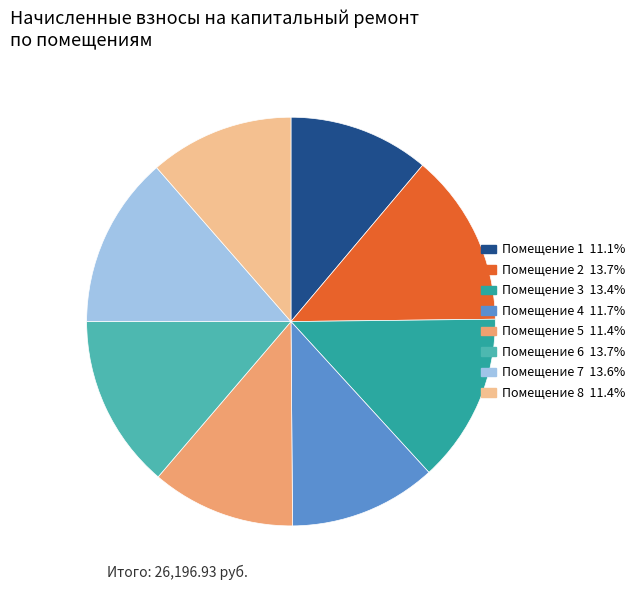

Does any single category account for the majority?

No